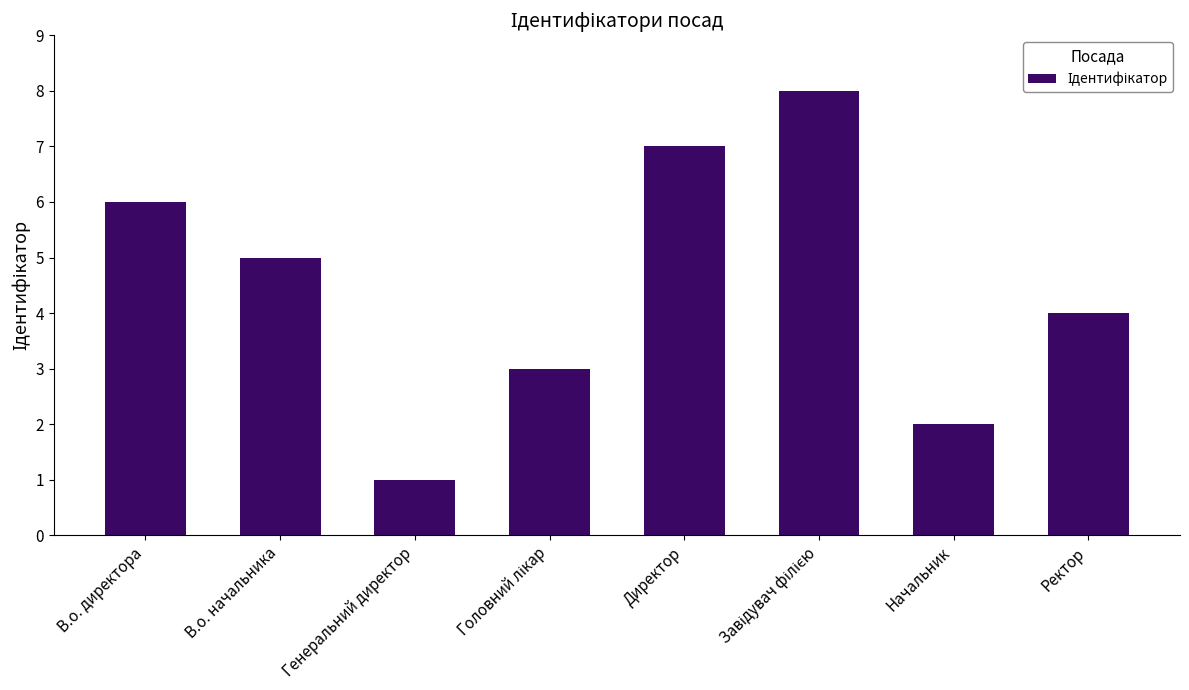

What is the label of the 4th bar from the right?

Директор